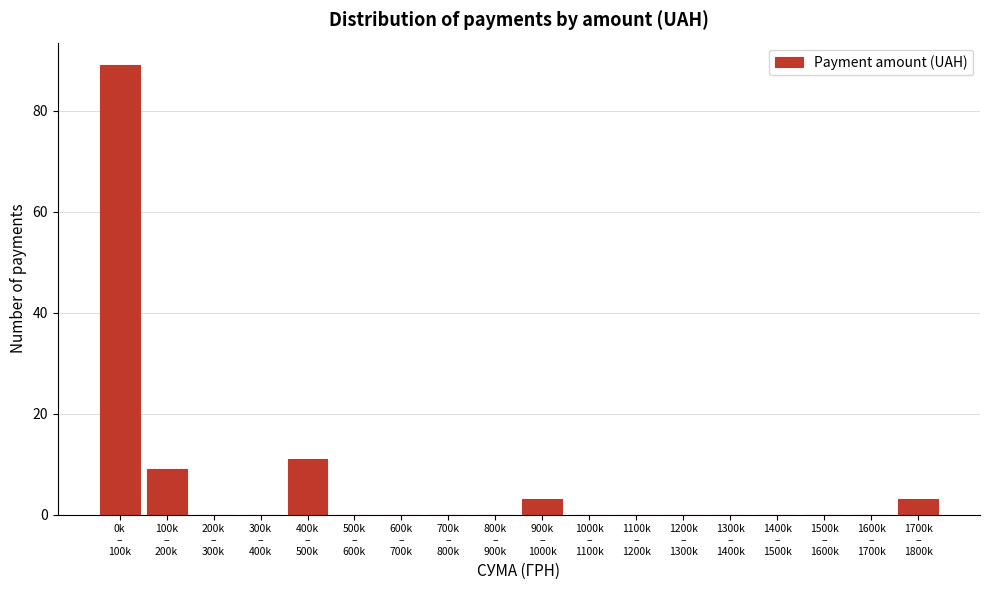

What is the sum of all values?

115